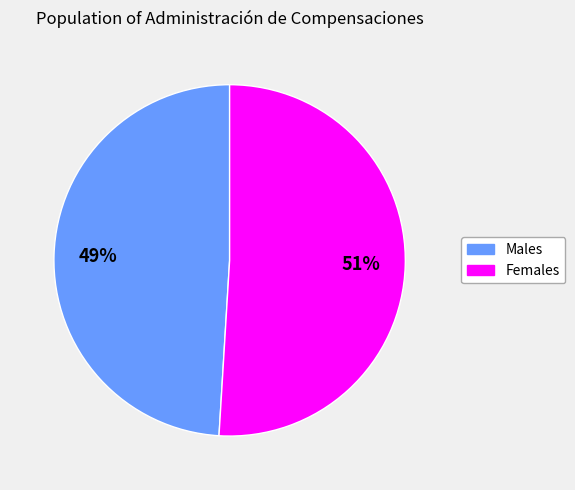

Does any single category account for the majority?

Yes